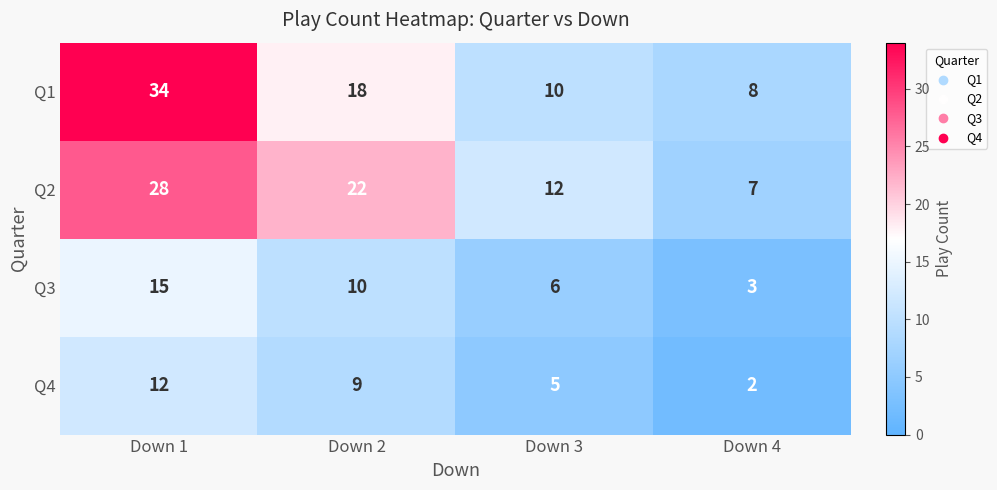

Which series has the widest spread of values?

Q1